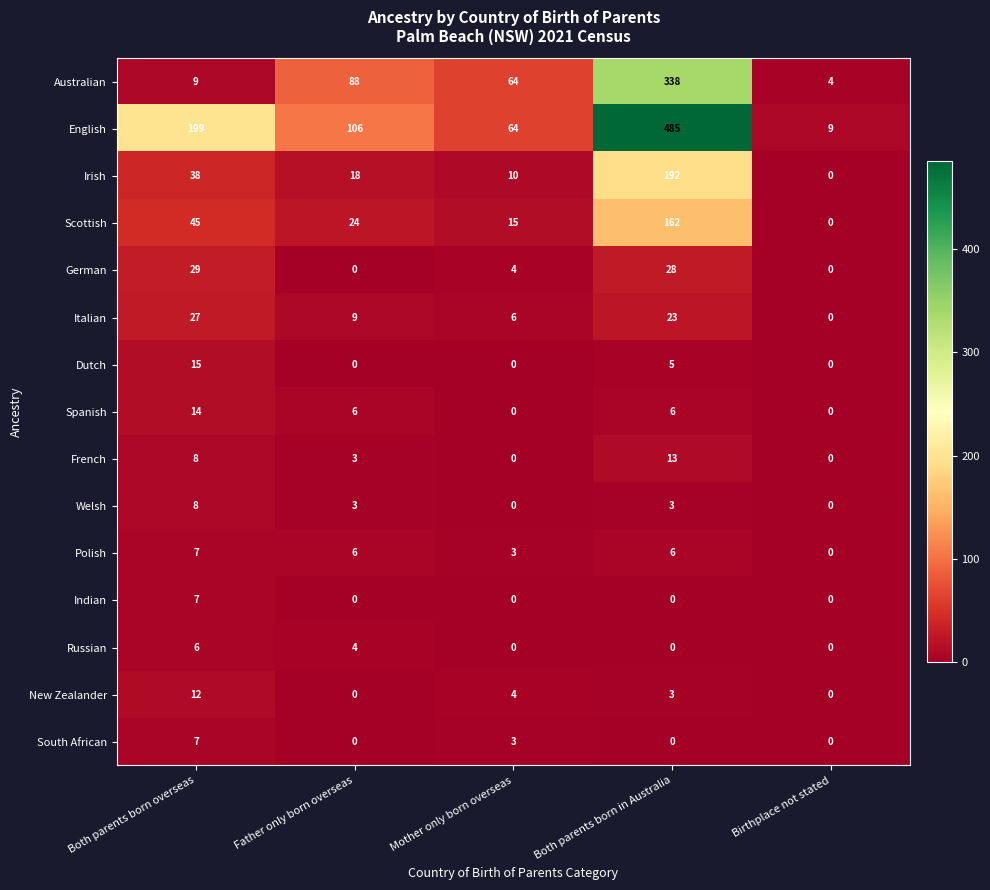

Which series changed the most between Both parents born overseas and Mother only born overseas?

English